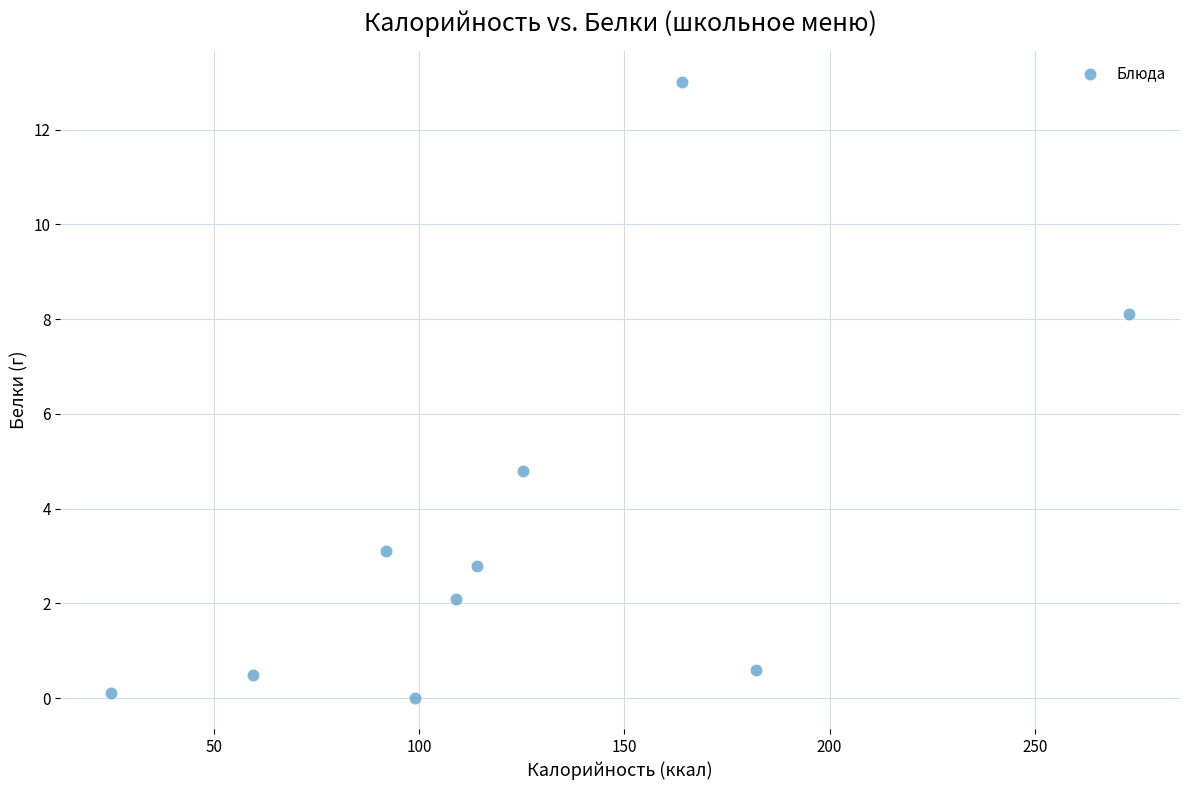

What is the range of Y values (max minus min)?

13.0